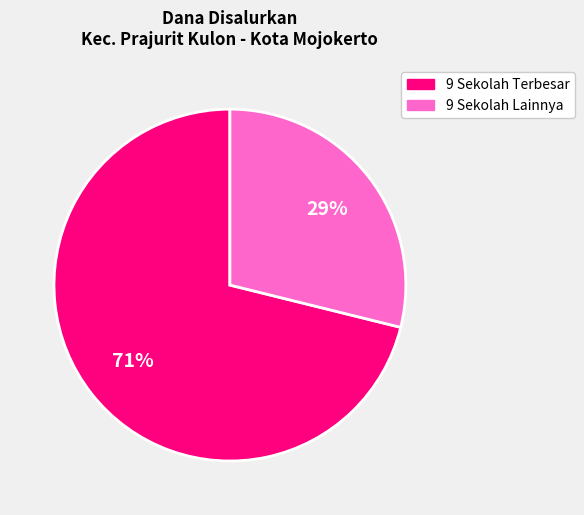

How many slices are in this pie chart?

2